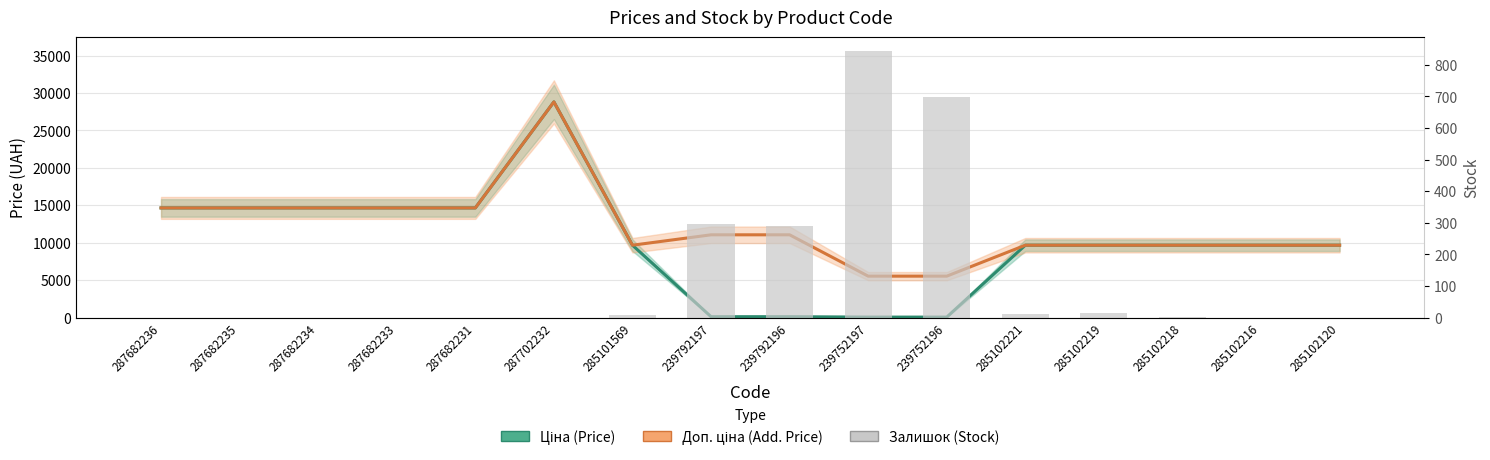

Is it true that Ціна (Price) equals 9664.7 at 285102216?

True